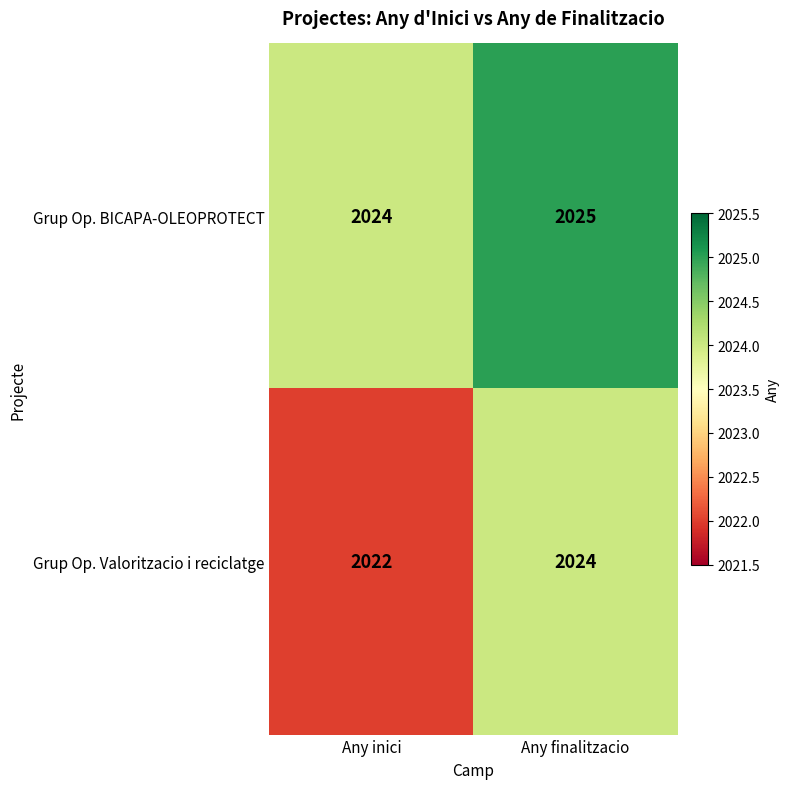

Reading right to left, list all the values displayed in this chart.

Grup Op. BICAPA-OLEOPROTECT: Any finalitzacio=2025	Any inici=2024
Grup Op. Valoritzacio i reciclatge: Any finalitzacio=2024	Any inici=2022